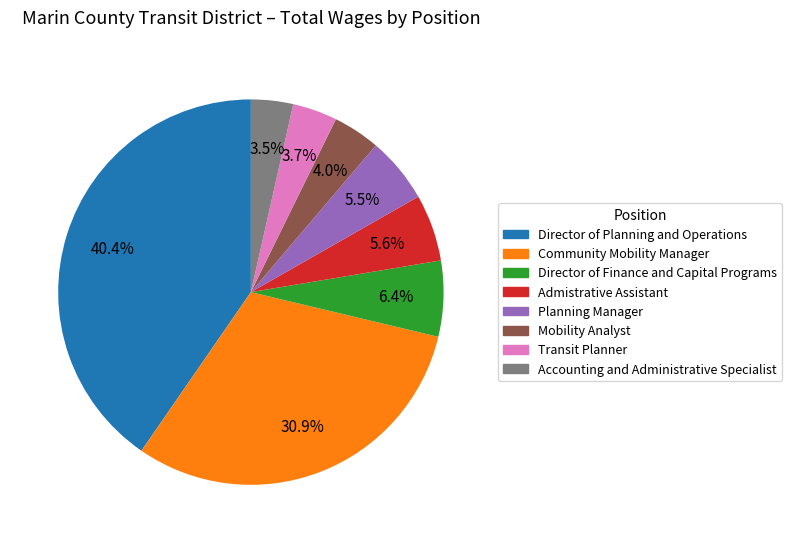

To the nearest percent, what is the average slice percentage?

12%